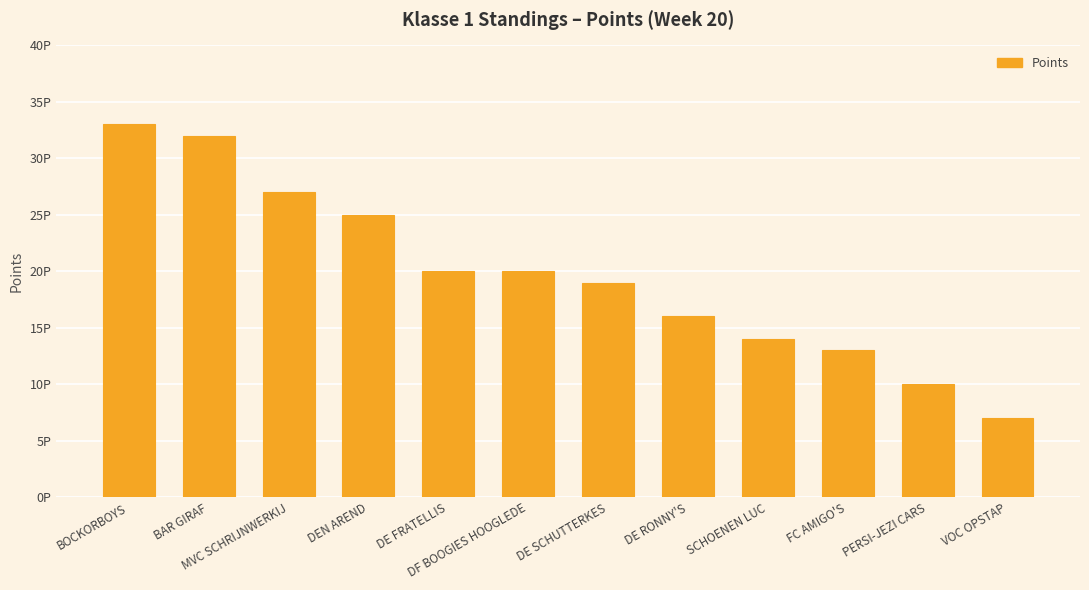

Reading left to right, extract all data points from this chart.

33	32	27	25	20	20	19	16	14	13	10	7